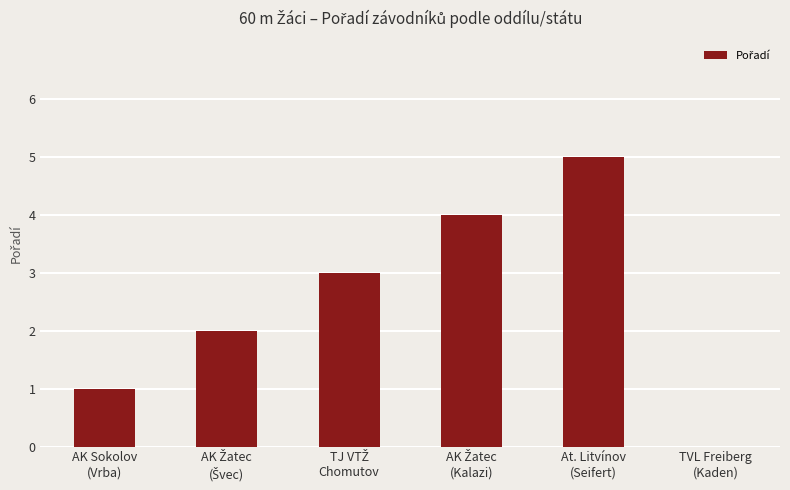

What is the approximate value at At. Litvínov
(Seifert)?

5